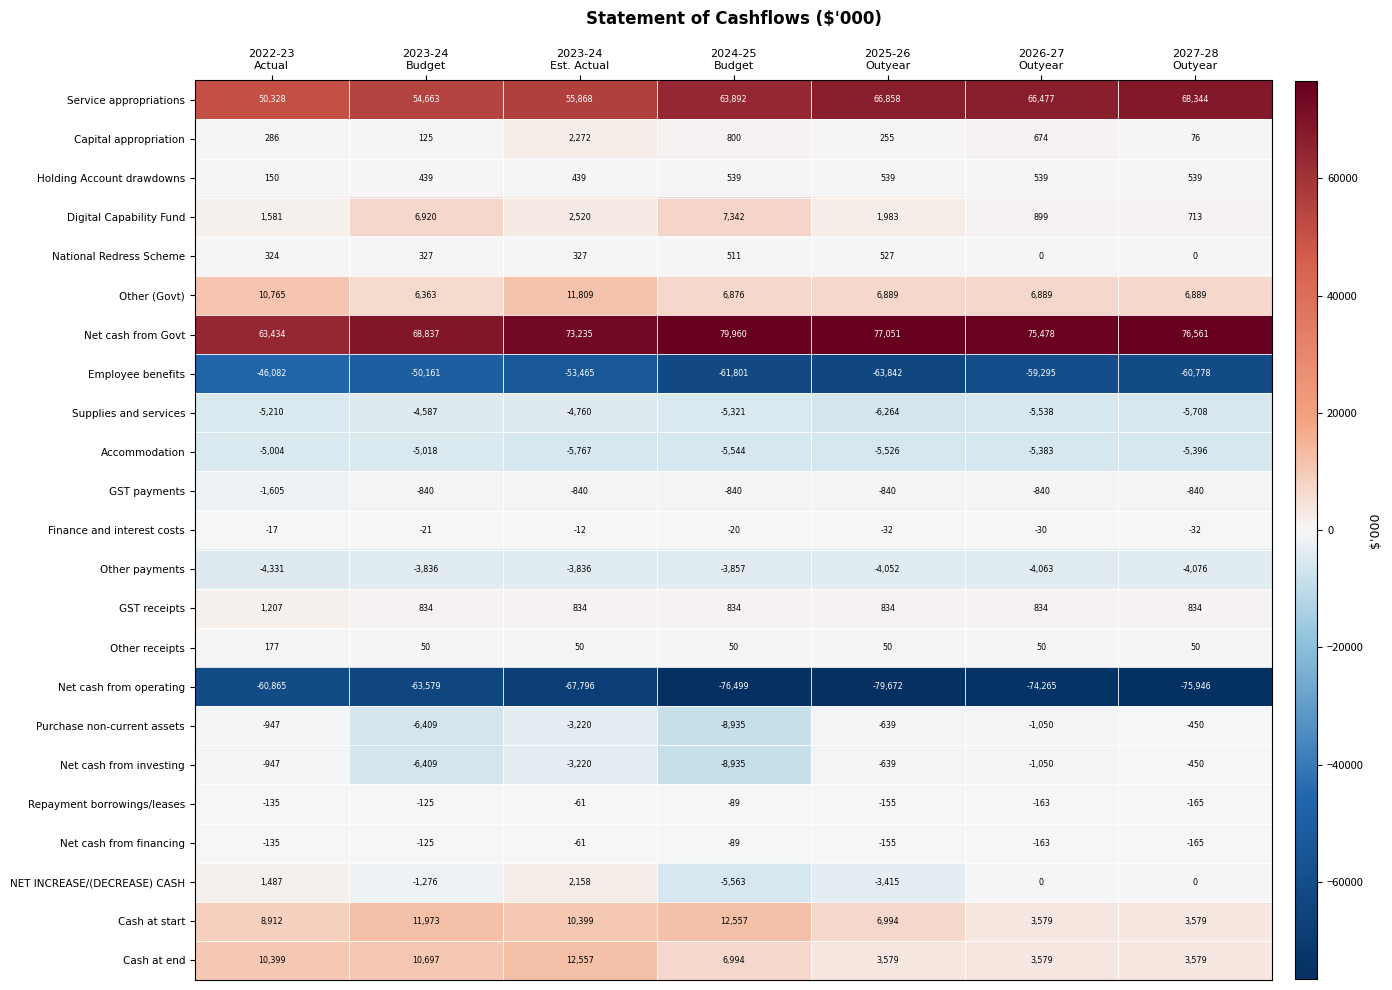

What is the greatest value displayed?

79960